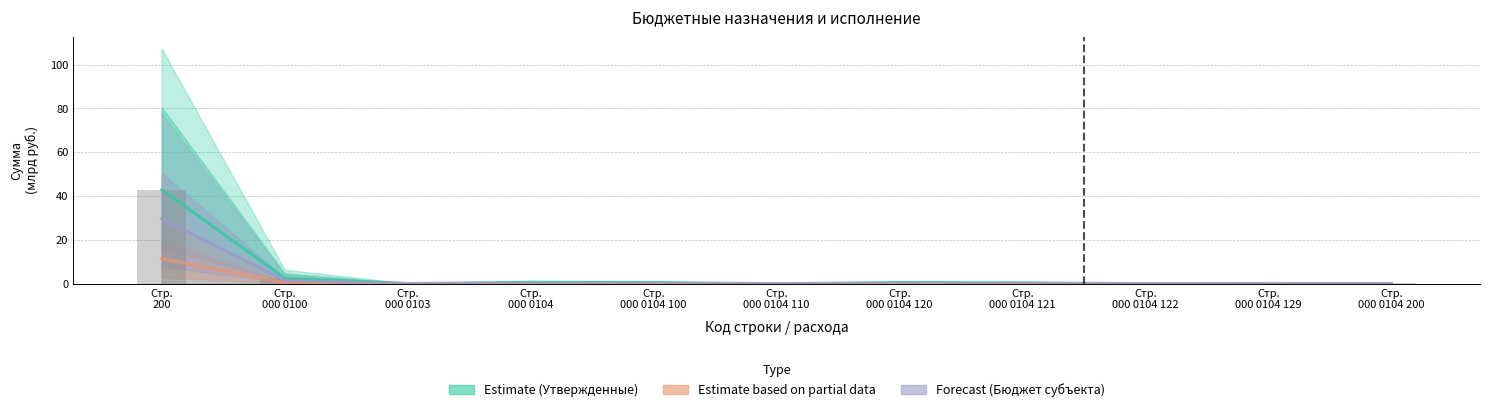

How many series are shown in this chart?

3